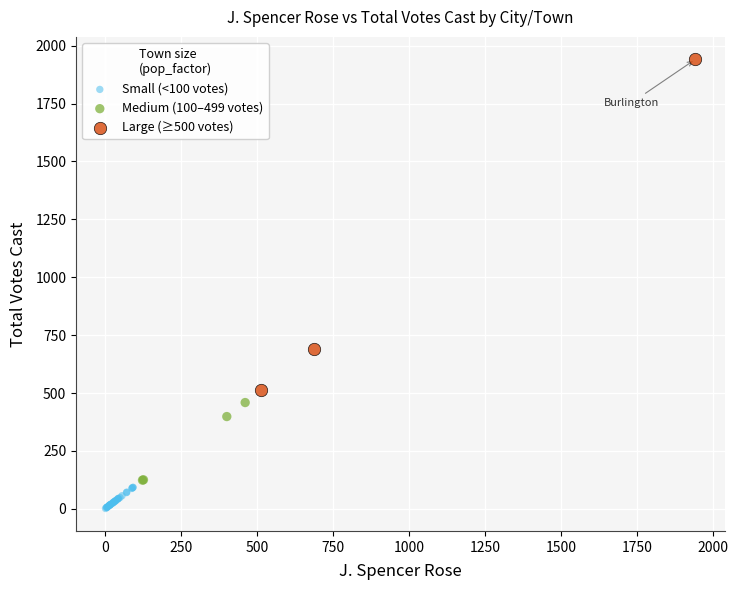

Which series contains the lowest Y value?

Small (<100 votes)